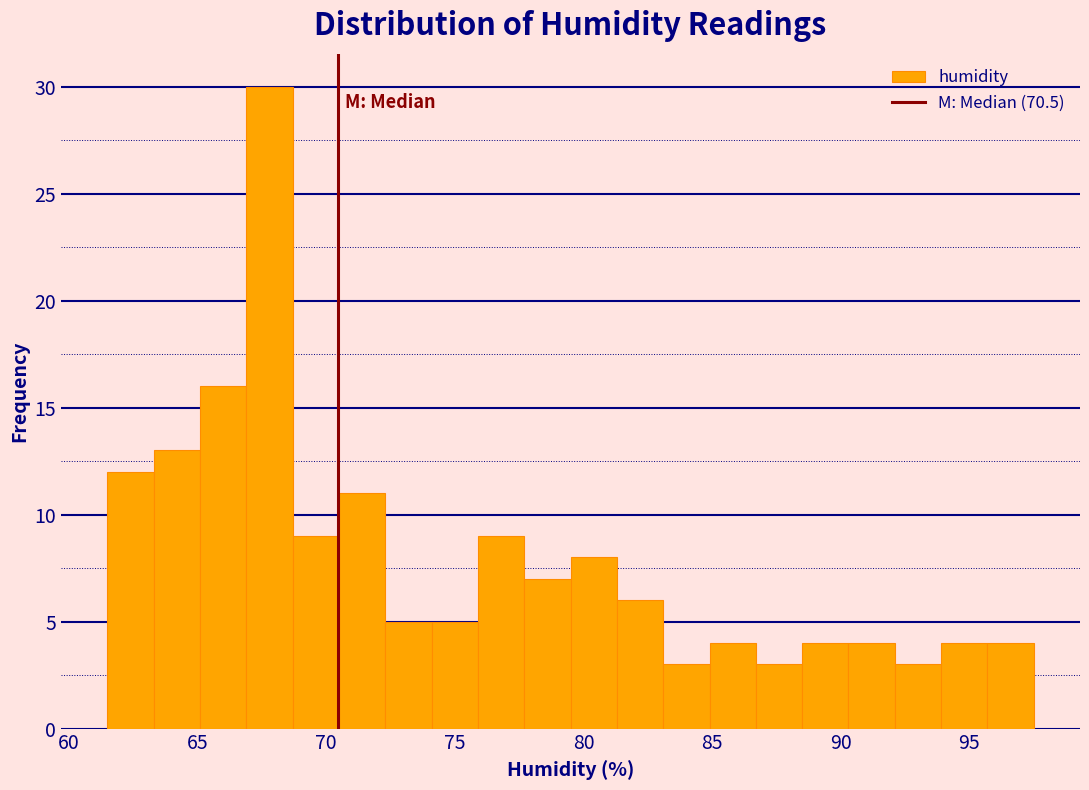

Read against the x-axis, roughly where is the centre of the tallest bar?

68.0